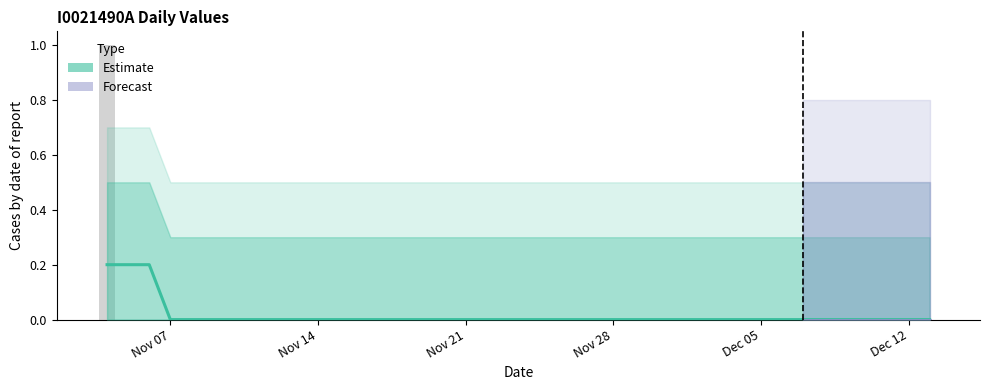

True or false: the data shows 0 at 2022-11-24.

True